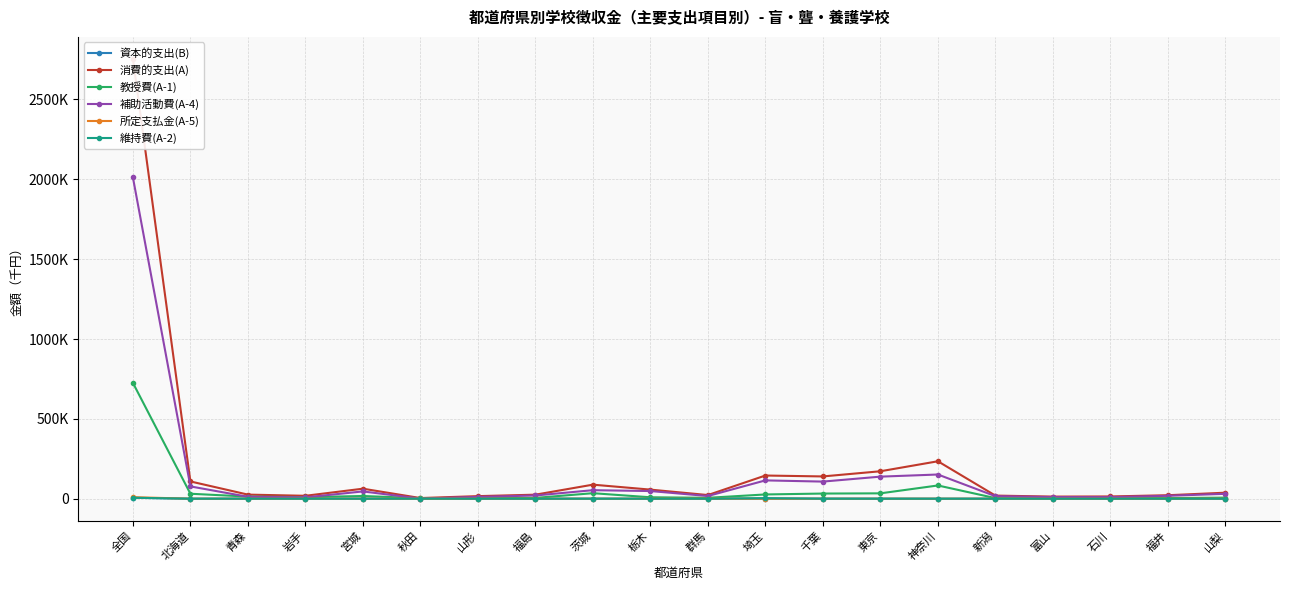

The 消費的支出(A) series shows 4113 at 秋田. True or false?

True